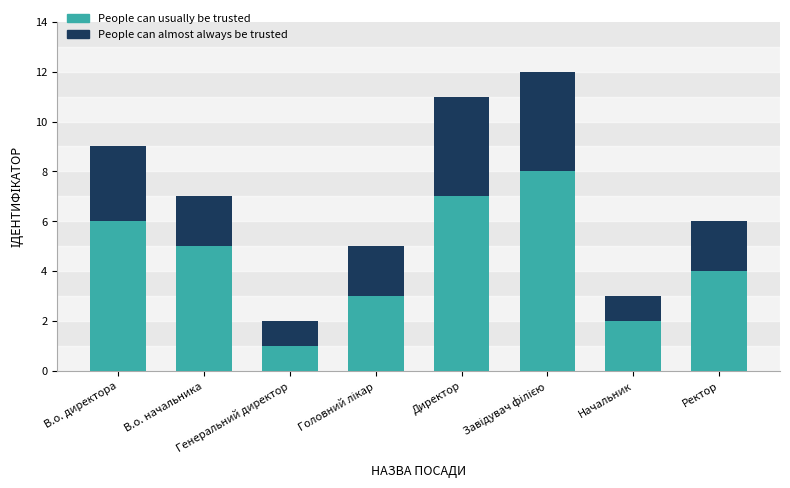

What is the maximum value for People can usually be trusted?

8